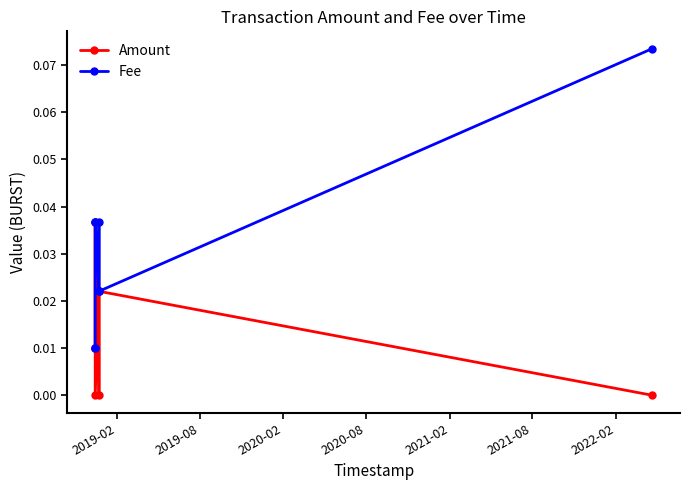

At how many categories does at least one series exceed 0?

8